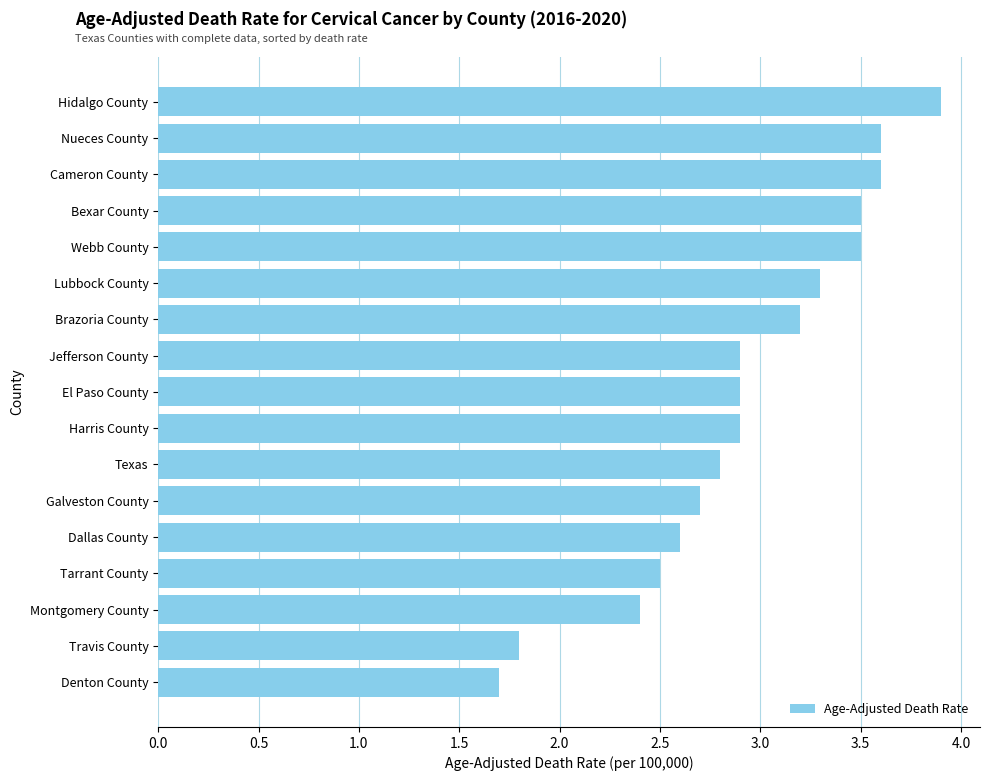

Is it true that the value at Bexar County is 1.3?

False